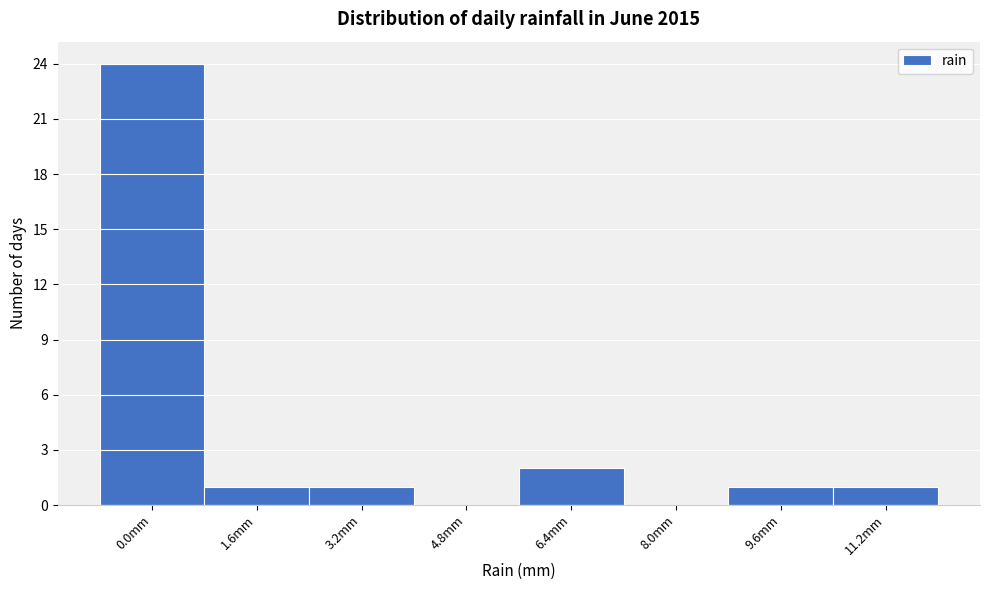

Reading right to left, transcribe all the data shown in this chart.

11.2mm=1	9.6mm=1	8.0mm=0	6.4mm=2	4.8mm=0	3.2mm=1	1.6mm=1	0.0mm=24